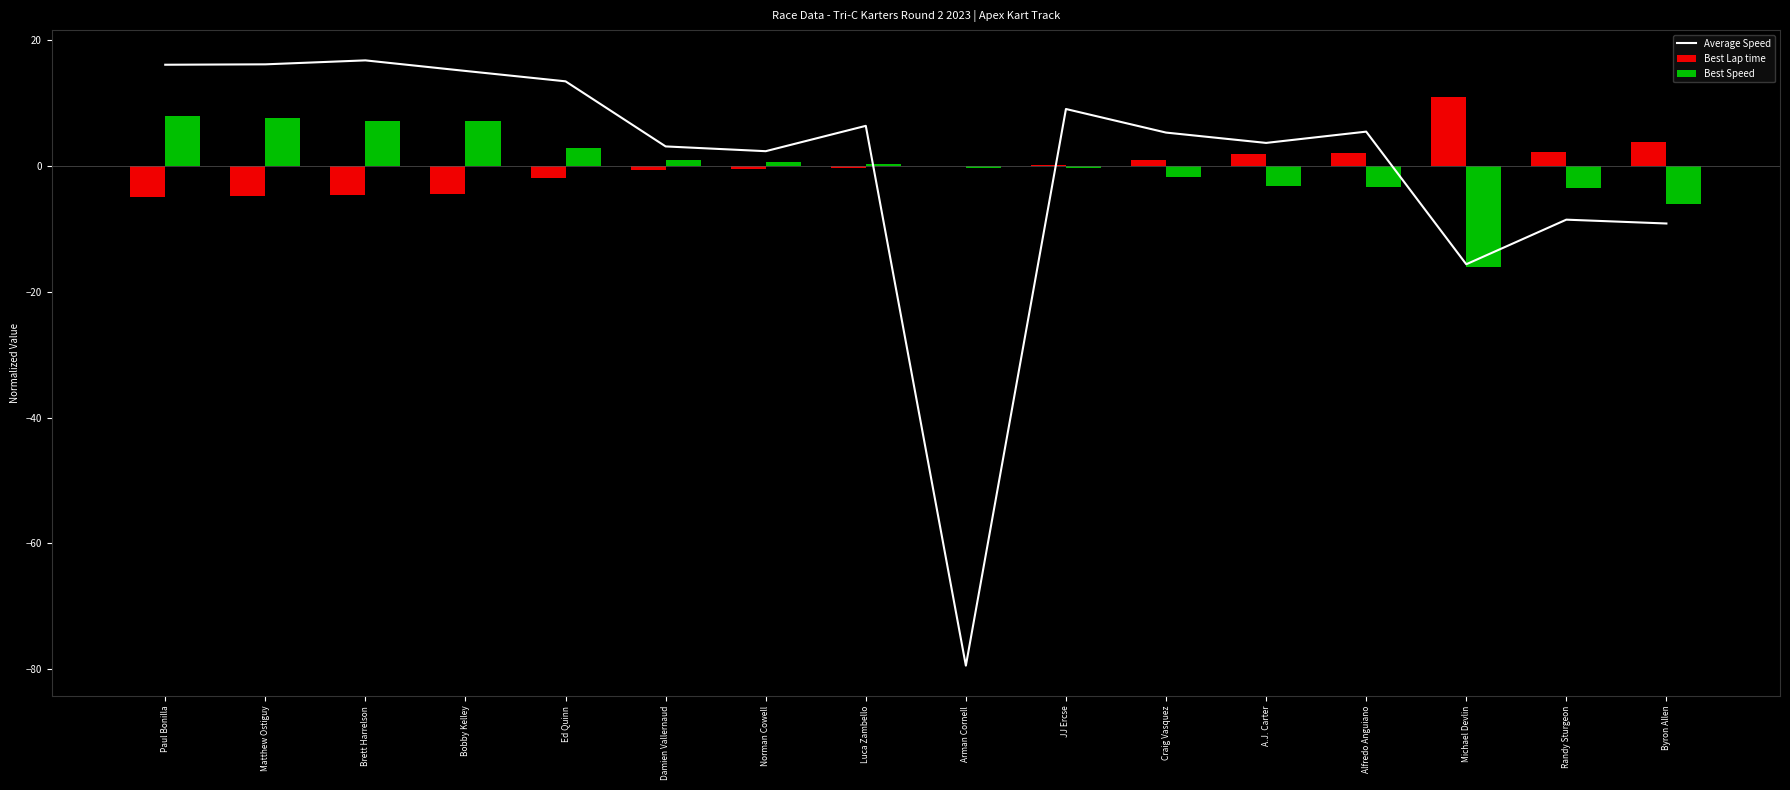

How many groups of bars are there?

16